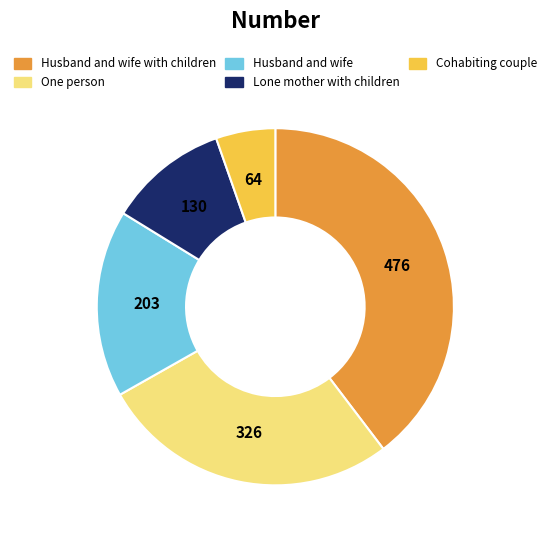

Is there a majority slice in this chart?

No